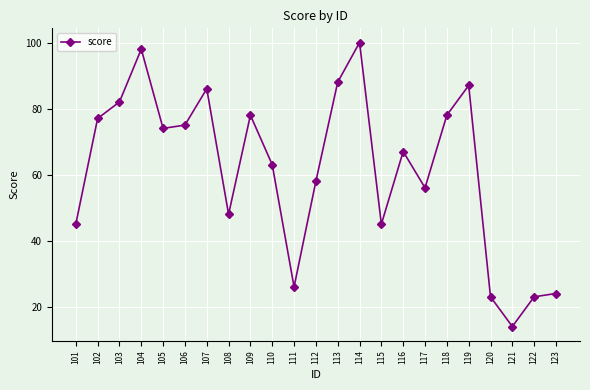

What is the average value?

62